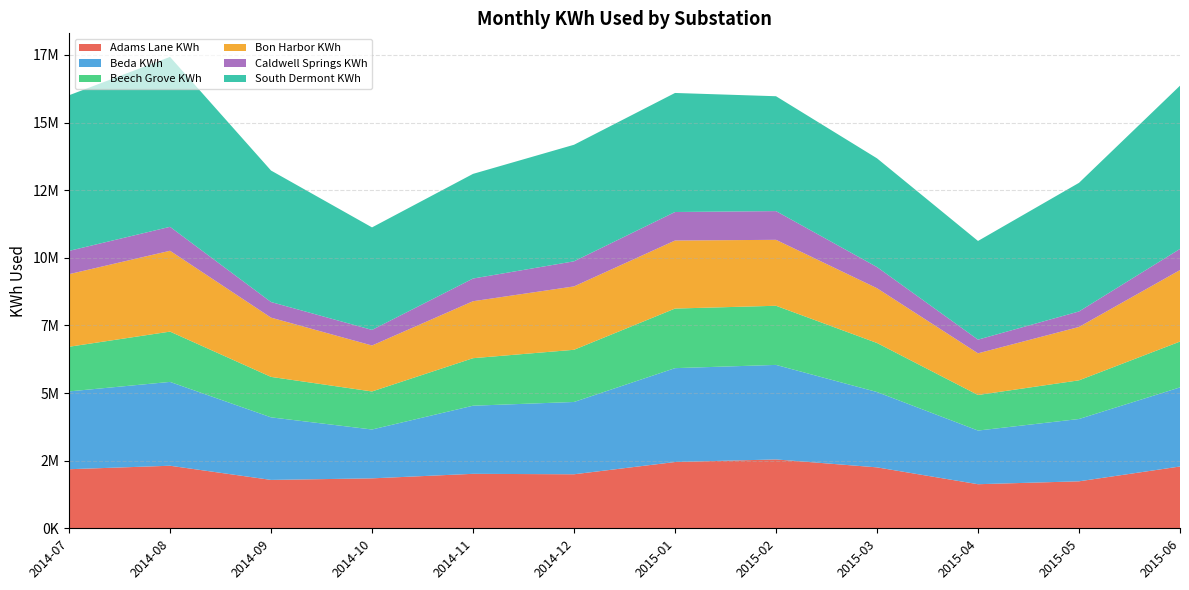

Reading left to right, transcribe all the data shown in this chart.

Adams Lane KWh: 2014-07=2183900	2014-08=2312740	2014-09=1788880	2014-10=1846370	2014-11=2013830	2014-12=1996930	2015-01=2450330	2015-02=2546107	2015-03=2252720	2015-04=1629670	2015-05=1737110	2015-06=2284900
Beda KWh: 2014-07=2876890	2014-08=3099640	2014-09=2313200	2014-10=1806530	2014-11=2518470	2014-12=2673650	2015-01=3470730	2015-02=3494730	2015-03=2785090	2015-04=1984150	2015-05=2303790	2015-06=2924970
Beech Grove KWh: 2014-07=1651220	2014-08=1859780	2014-09=1495810	2014-10=1406240	2014-11=1756970	2014-12=1929310	2015-01=2203150	2015-02=2186480	2015-03=1813630	2015-04=1314760	2015-05=1429870	2015-06=1693900
Bon Harbor KWh: 2014-07=2683500	2014-08=2988540	2014-09=2190910	2014-10=1698960	2014-11=2106140	2014-12=2343480	2015-01=2515160	2015-02=2438170	2015-03=2024630	2015-04=1540780	2015-05=1973520	2015-06=2643370
Caldwell Springs KWh: 2014-07=860910	2014-08=885460	2014-09=576800	2014-10=576920	2014-11=838820	2014-12=927750	2015-01=1054650	2015-02=1061680	2015-03=782732	2015-04=505970	2015-05=572880	2015-06=782070
South Dermont KWh: 2014-07=5753700	2014-08=6282290	2014-09=4861520	2014-10=3789980	2014-11=3869310	2014-12=4309160	2015-01=4401120	2015-02=4247090	2015-03=4019800	2015-04=3648150	2015-05=4755190	2015-06=6035490